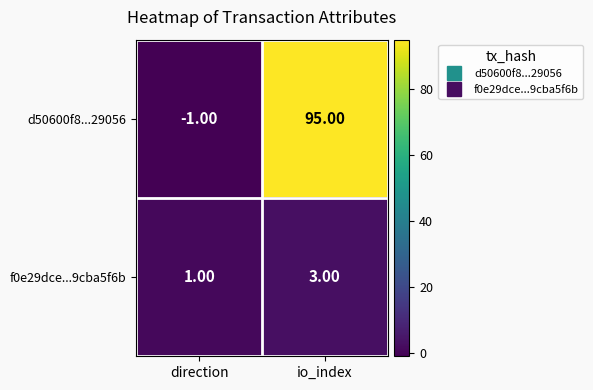

What is the difference between the maximum and minimum values in the d50600f8...29056 series?

96